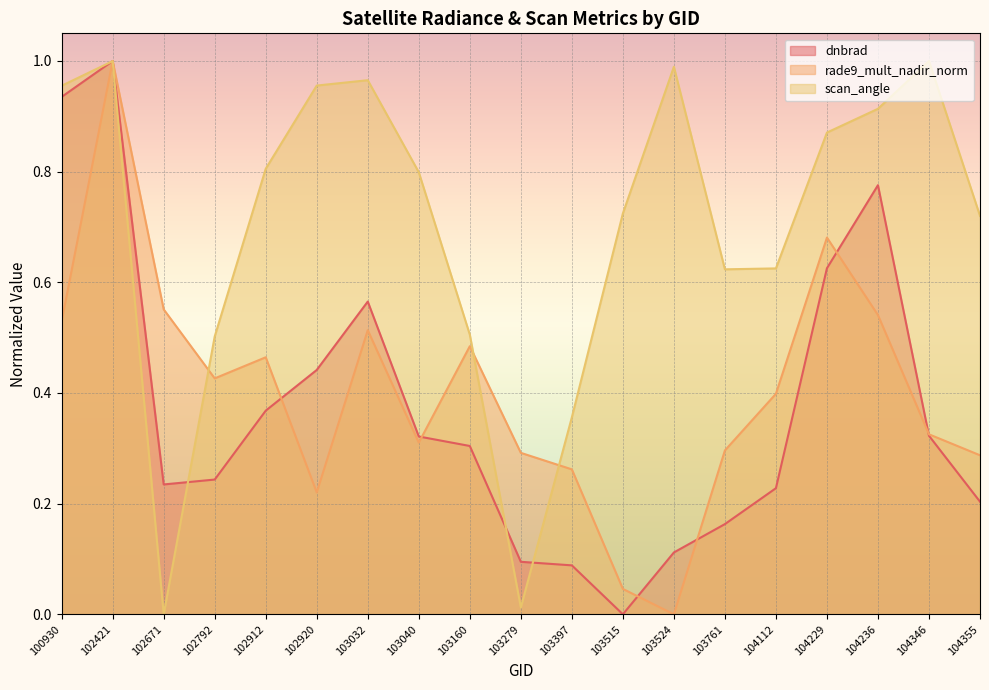

After their last crossing, which series has the higher values: scan_angle or rade9_mult_nadir_norm?

scan_angle